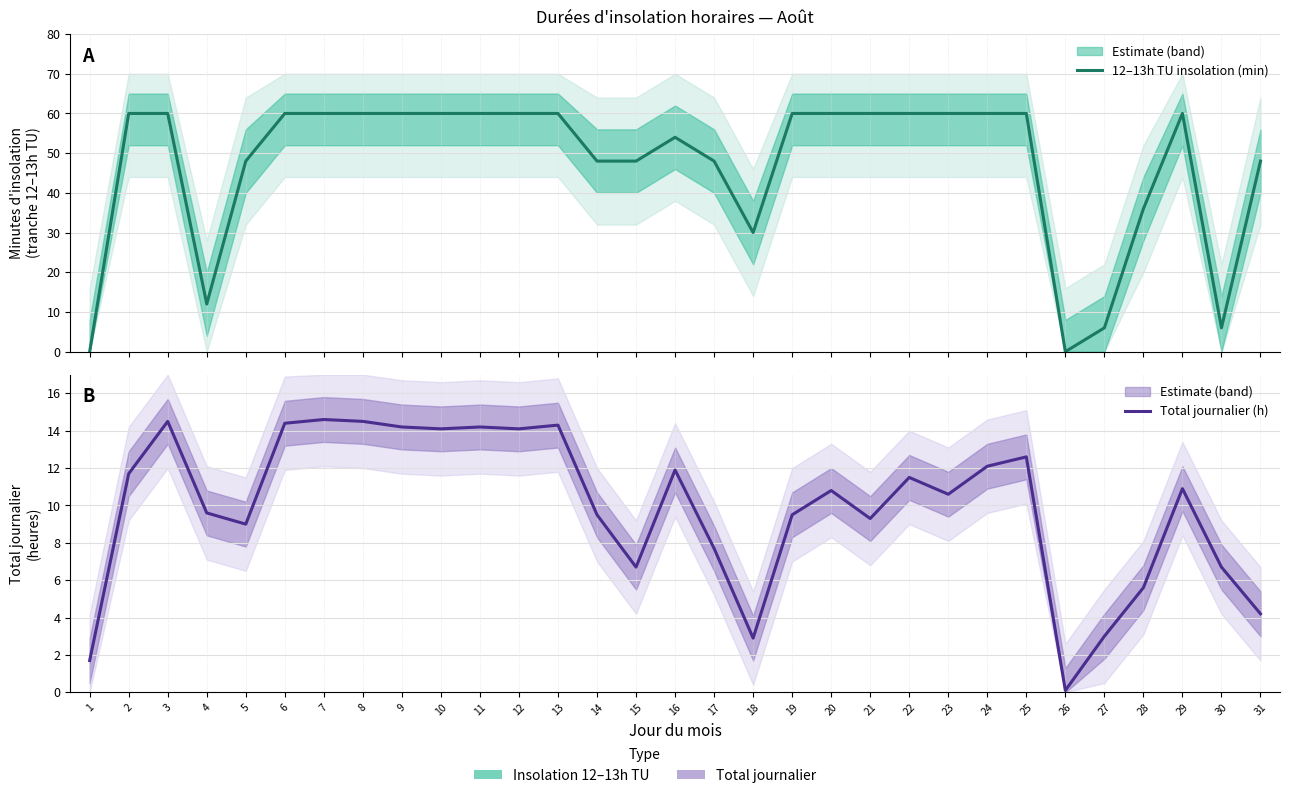

Which category has the highest value in the 12–13h TU insolation (min) series?

2